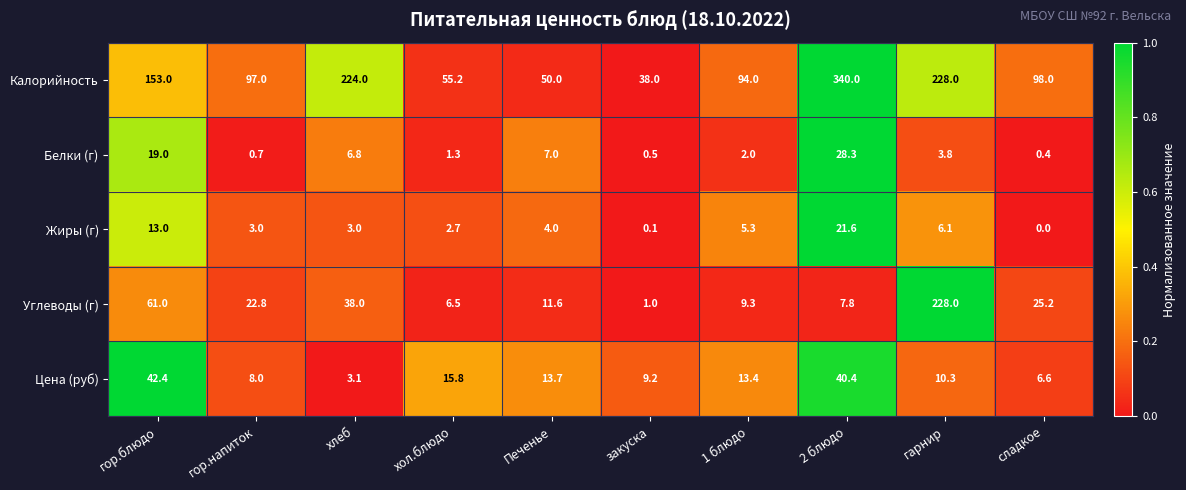

What is the difference between the Цена (руб) values at 1 блюдо and сладкое?

6.8